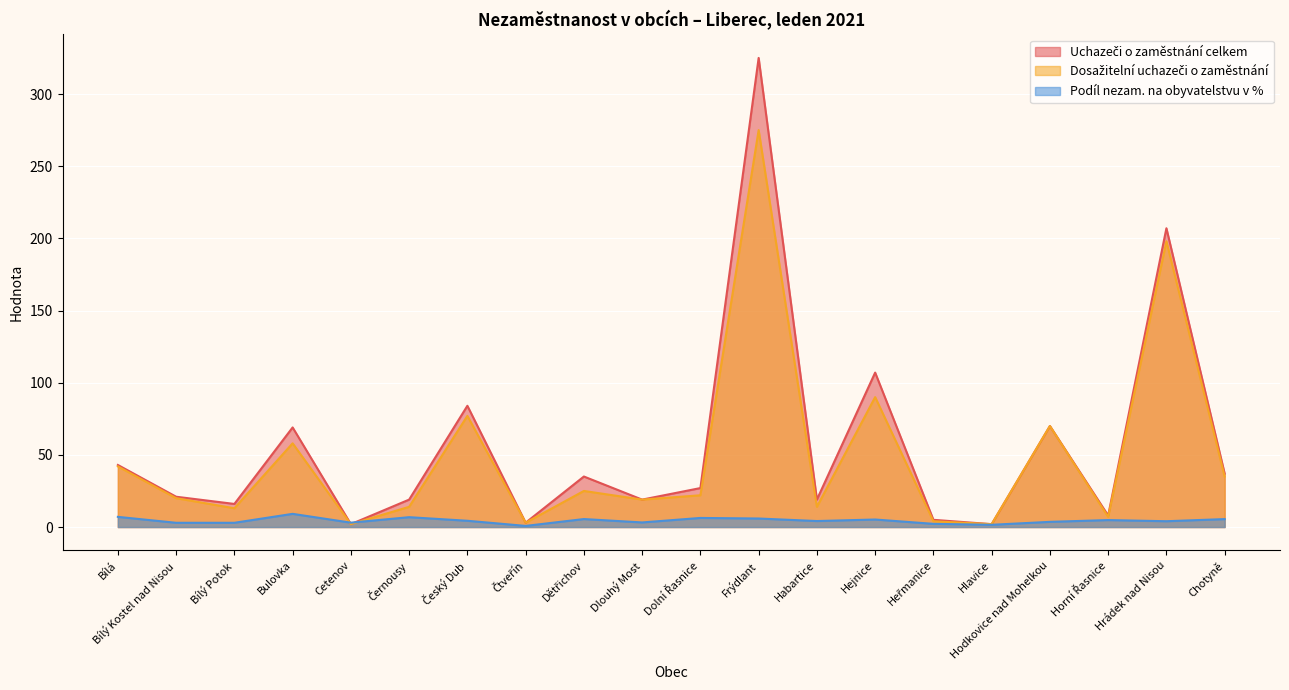

The Podíl nezam. na obyvatelstvu v % series shows 5.9 at Frýdlant. True or false?

True